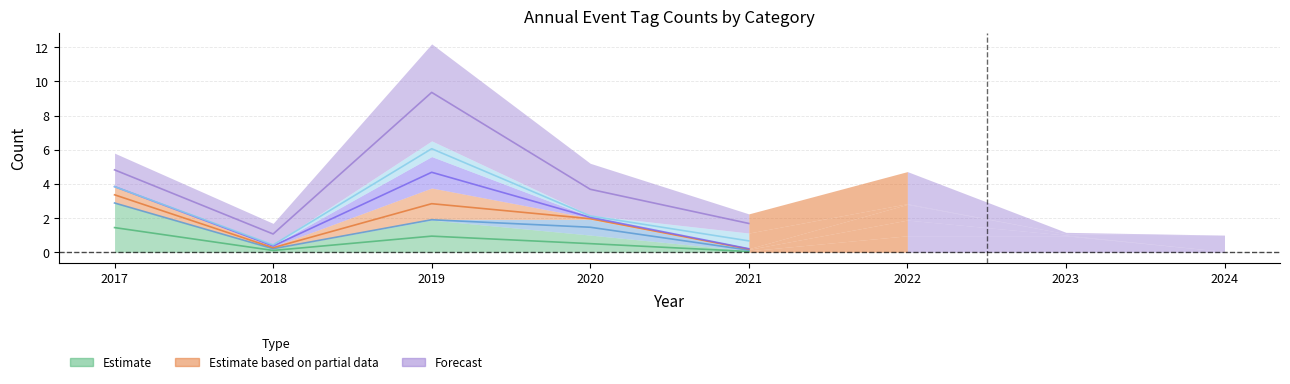

What is the value of the WATER point at the 5th from the left?

0.2